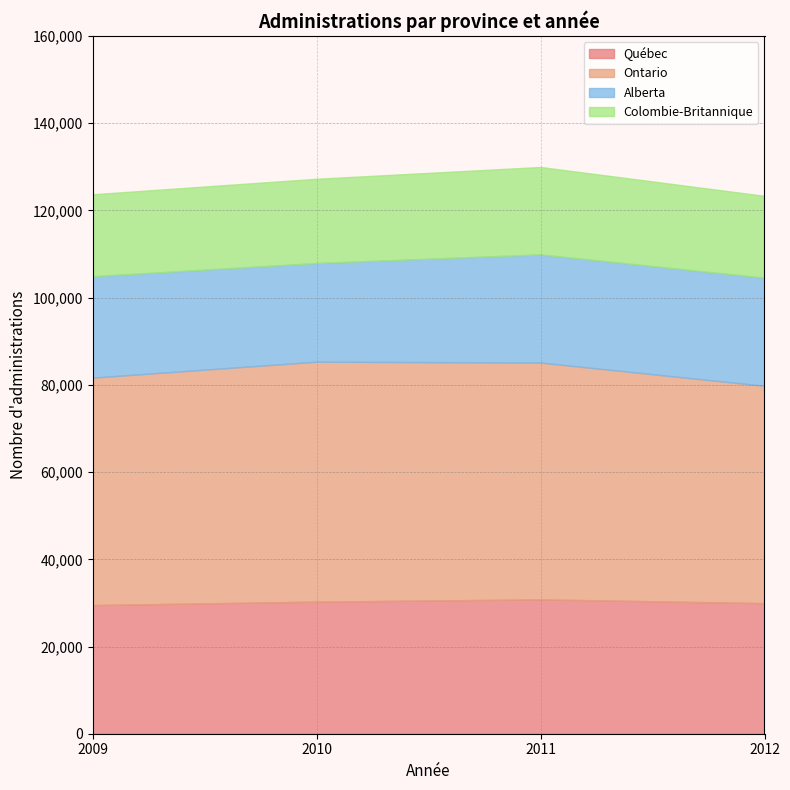

Read the Alberta value at 2011, to the nearest 10.

24810